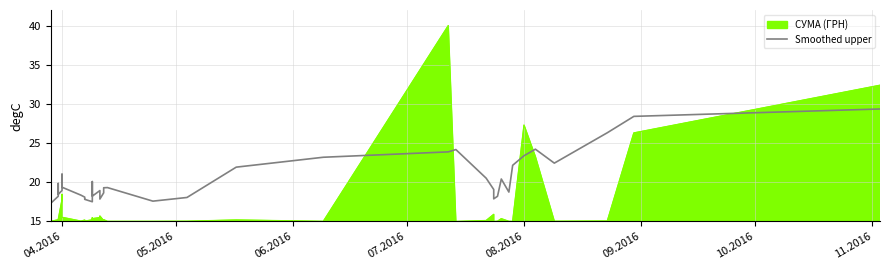

How many data points are less than 19?

19